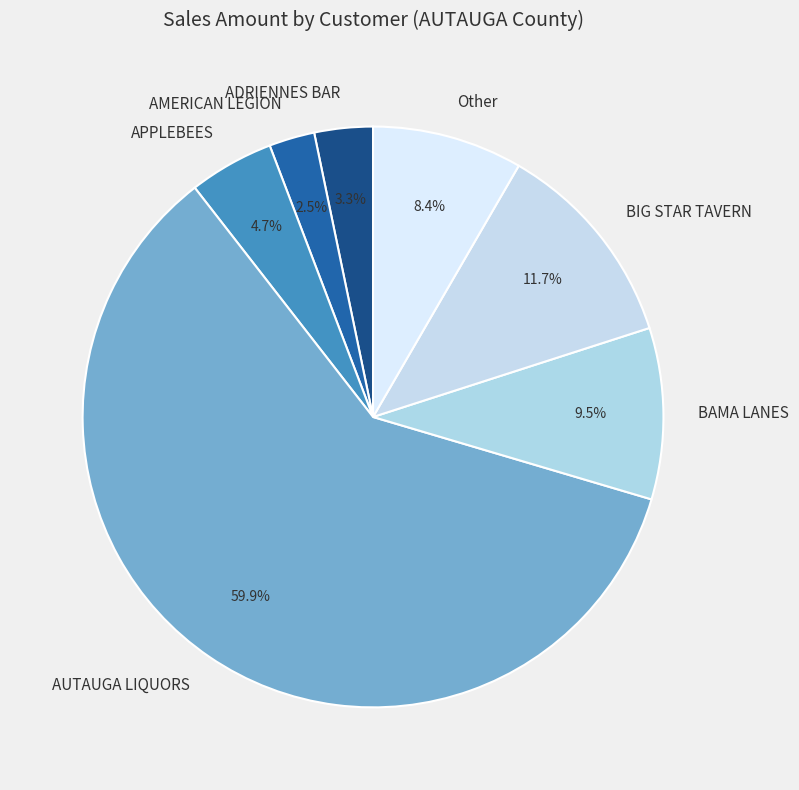

Which slice is the largest?

AUTAUGA LIQUORS